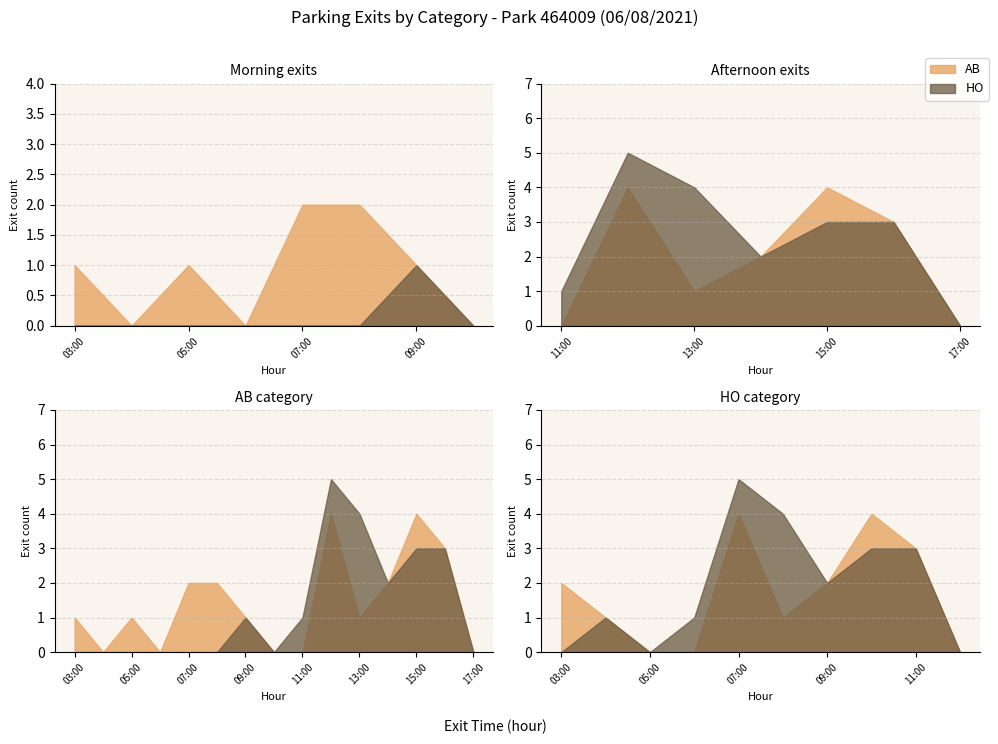

Count the number of categories in the chart.

20